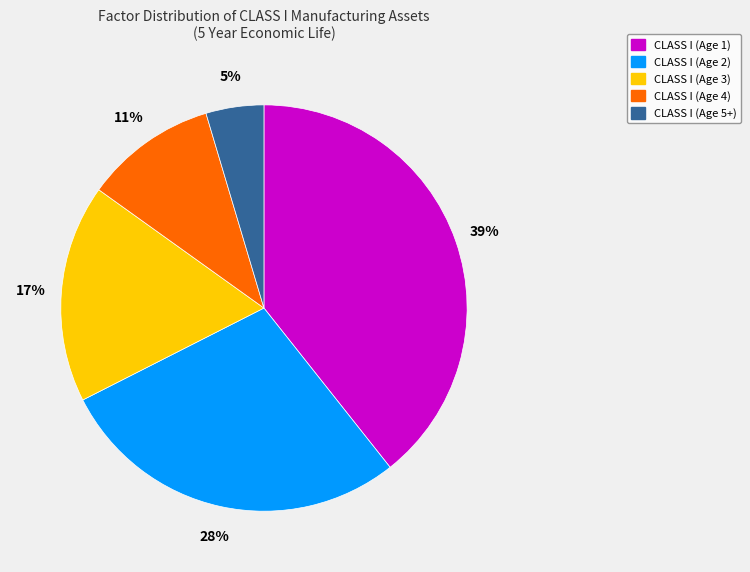

The CLASS I (Age 3) slice represents 17% of the pie. True or false?

True